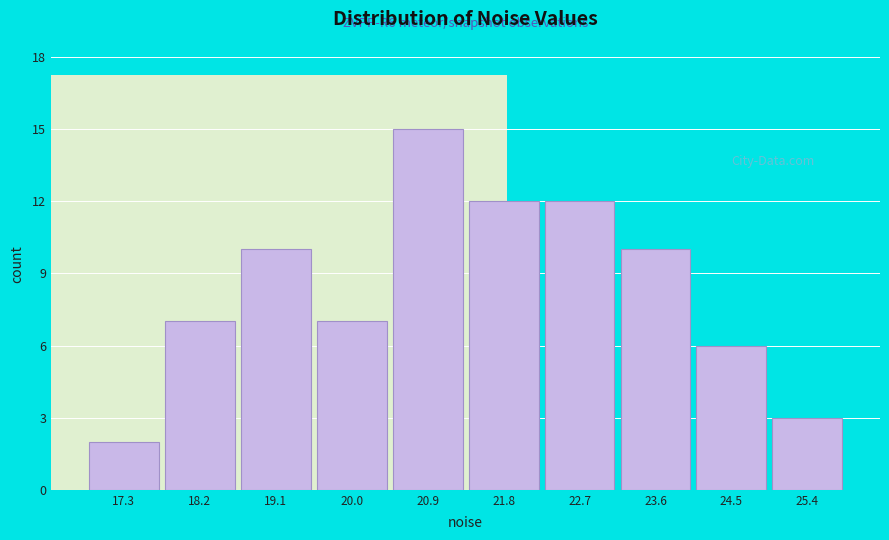

Reading left to right, what are all the values shown in this chart?

2	7	10	7	15	12	12	10	6	3